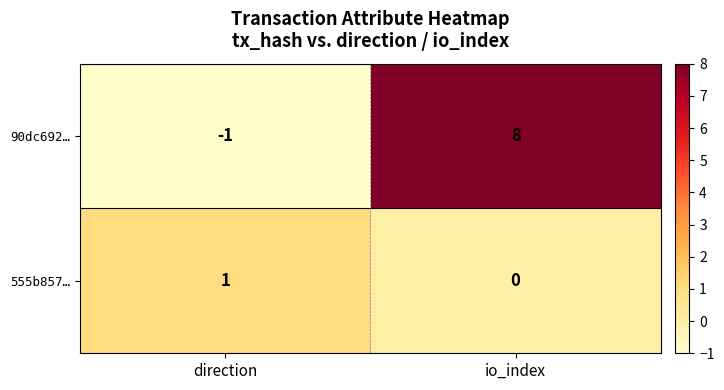

Reading left to right, extract all data points from this chart.

90dc692…: -1	8
555b857…: 1	0